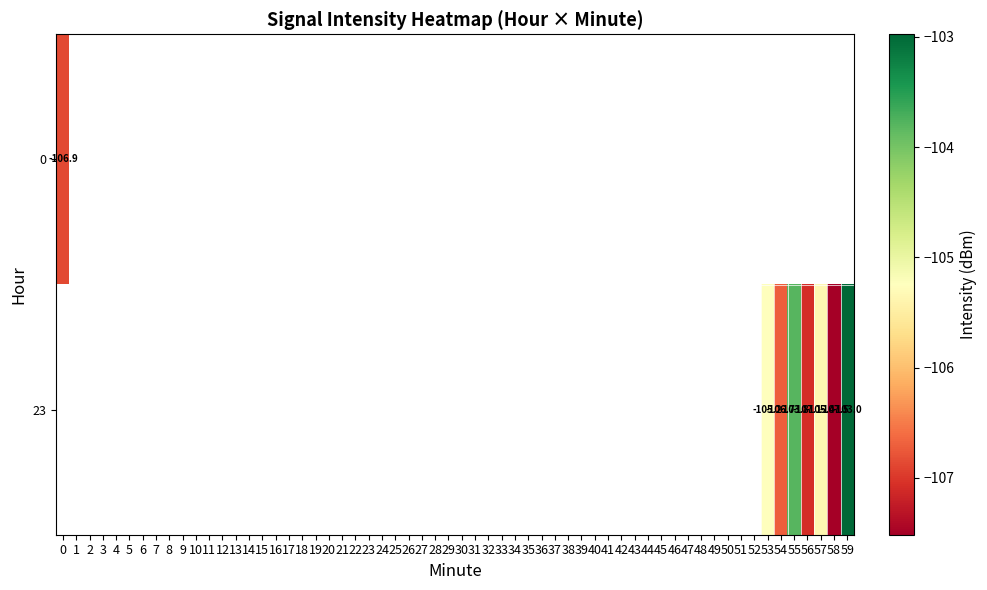

Which has a higher value, 57 or 58?

57